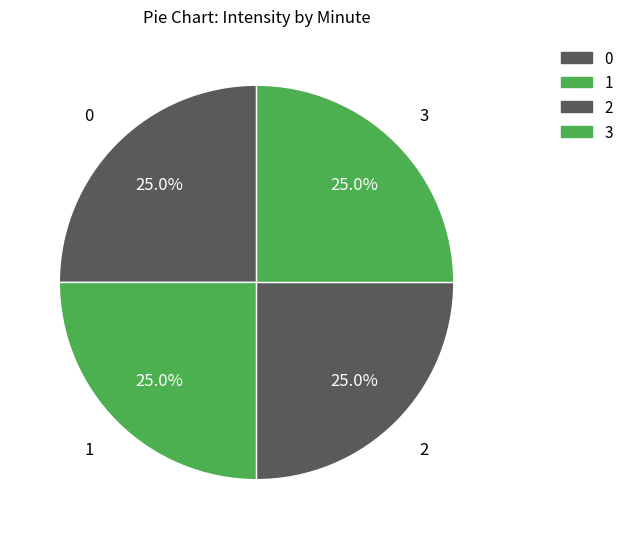

Does 0 account for over 50% of the chart?

No